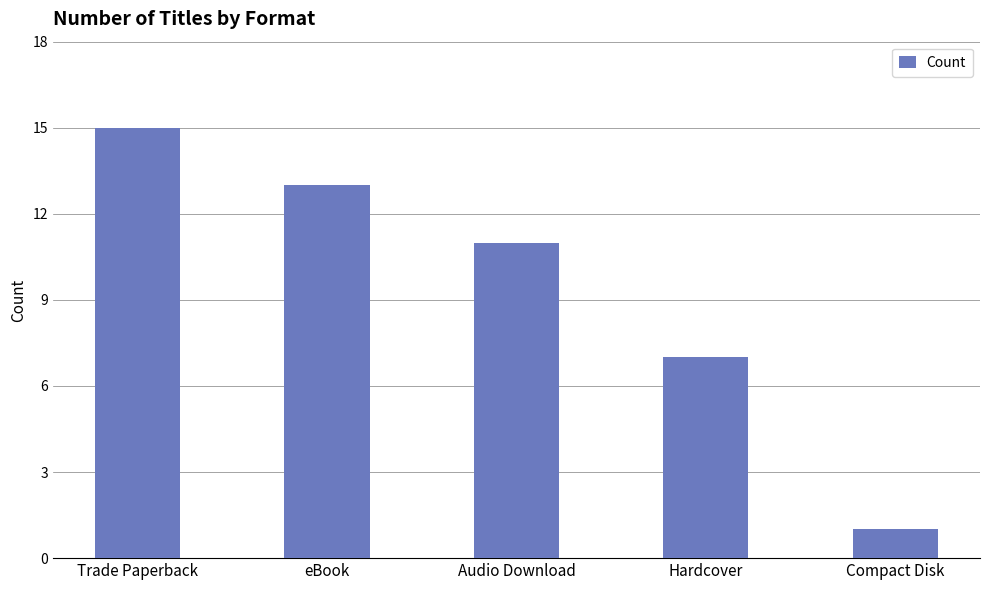

Reading right to left, list all the values displayed in this chart.

1	7	11	13	15